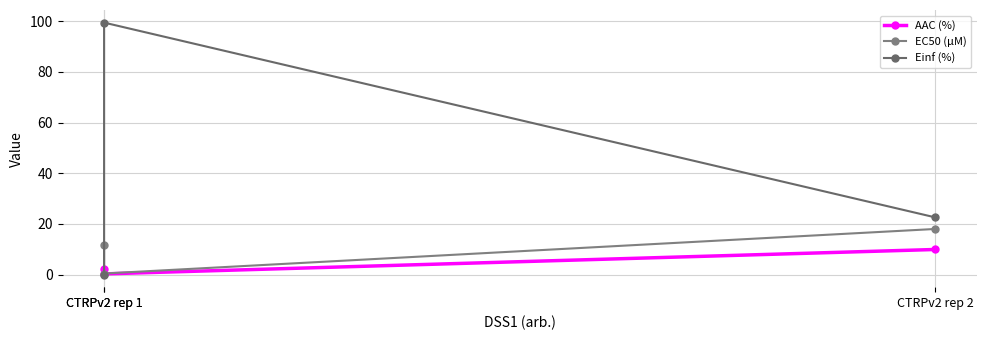

Reading left to right, list all the values displayed in this chart.

AAC (%): 2.1	0.3	9.9
EC50 (µM): 11.7	0.4	18.0
Einf (%): 0.0	99.5	22.6